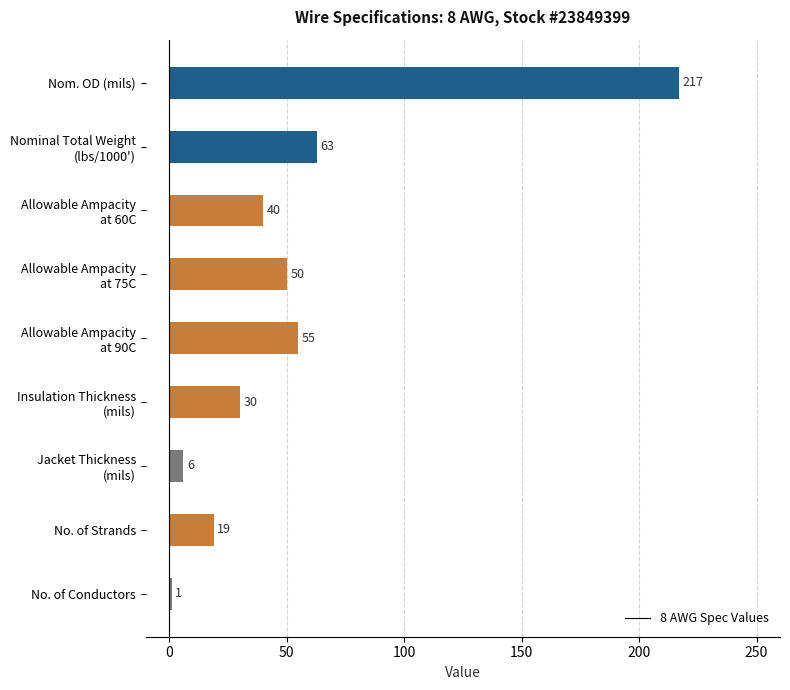

Does the chart contain stacked bars?

No